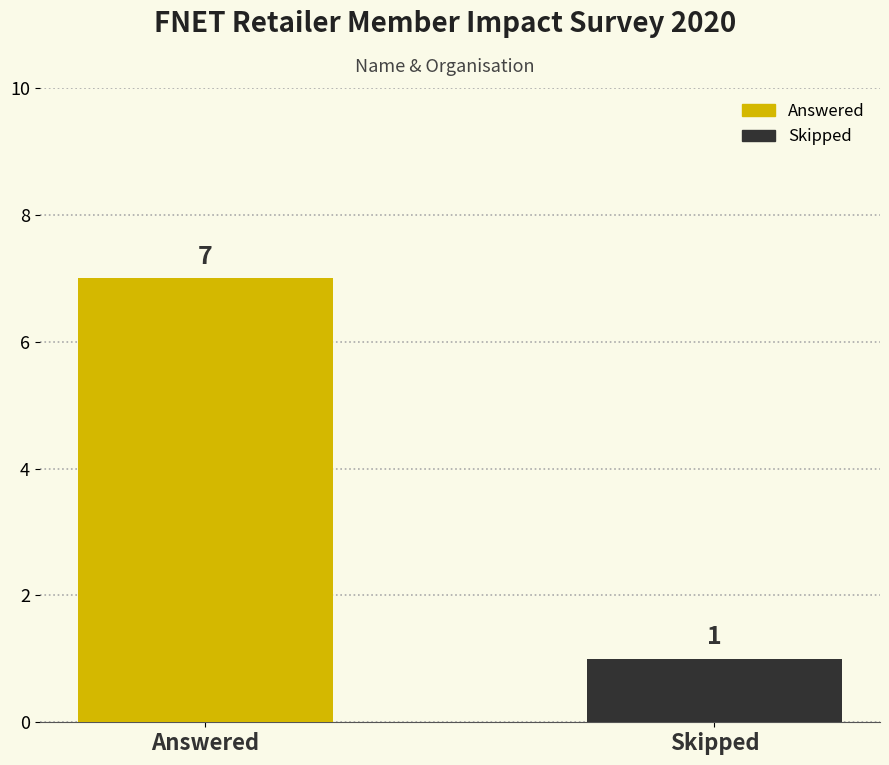

What is the change in value from Answered to Skipped?

-6